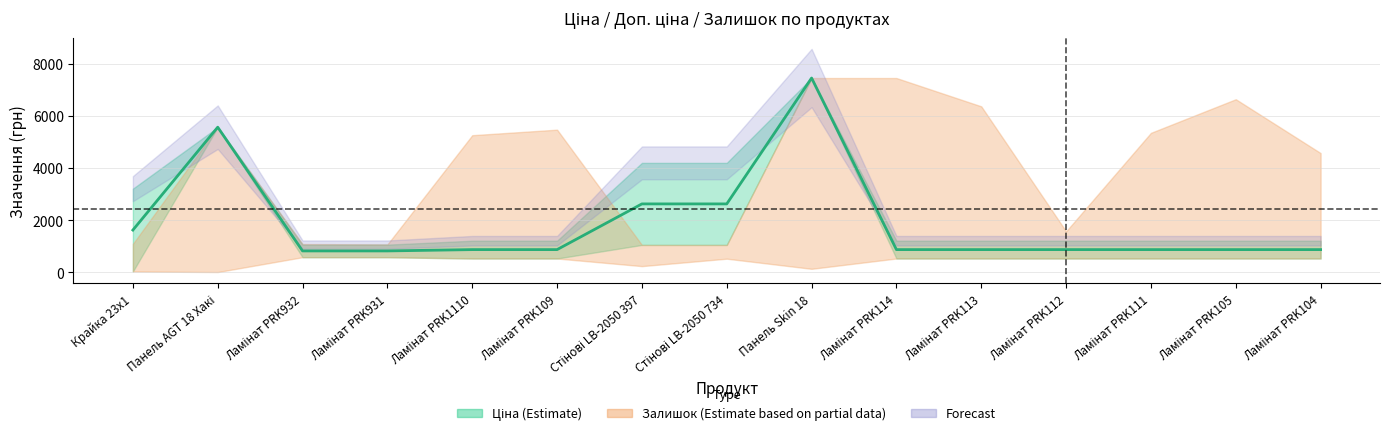

Approximately how many times larger is the value at Ламінат PRK932 compared to Стінові LB-2050 734?

0.3